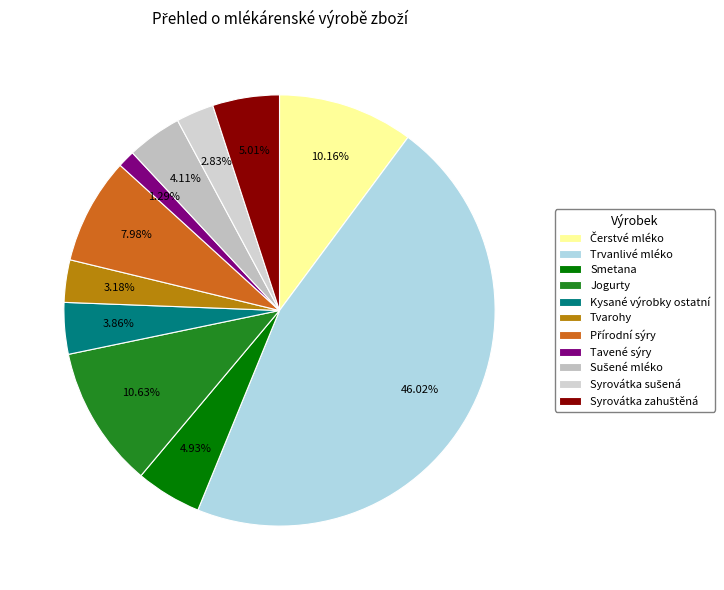

Which slice is the smallest?

Tavené sýry